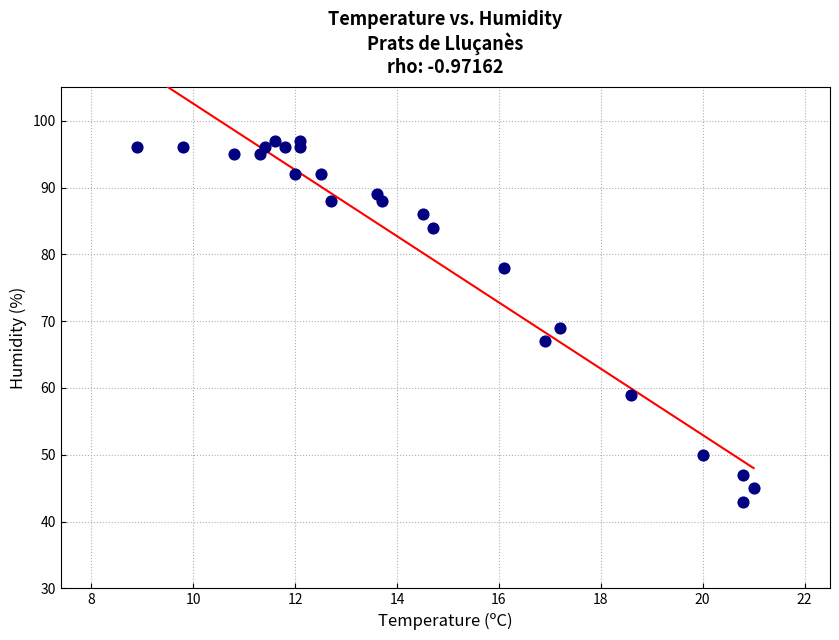

What is the range of Y values (max minus min)?

54